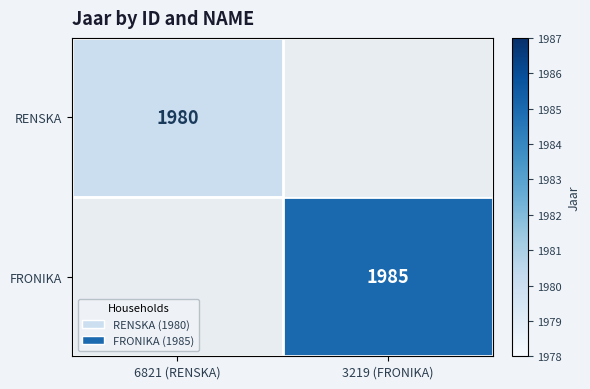

How many categories are shown in the chart?

2